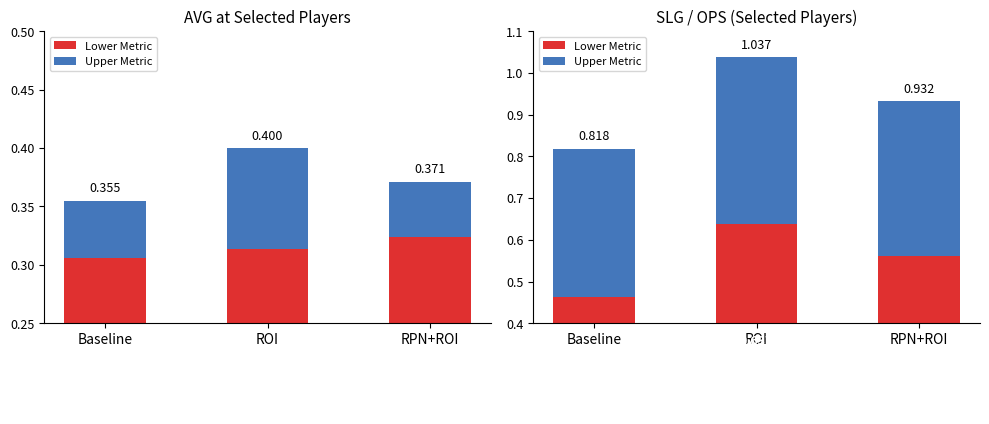

What is the spread (max minus min) of values at ROI?

0.2